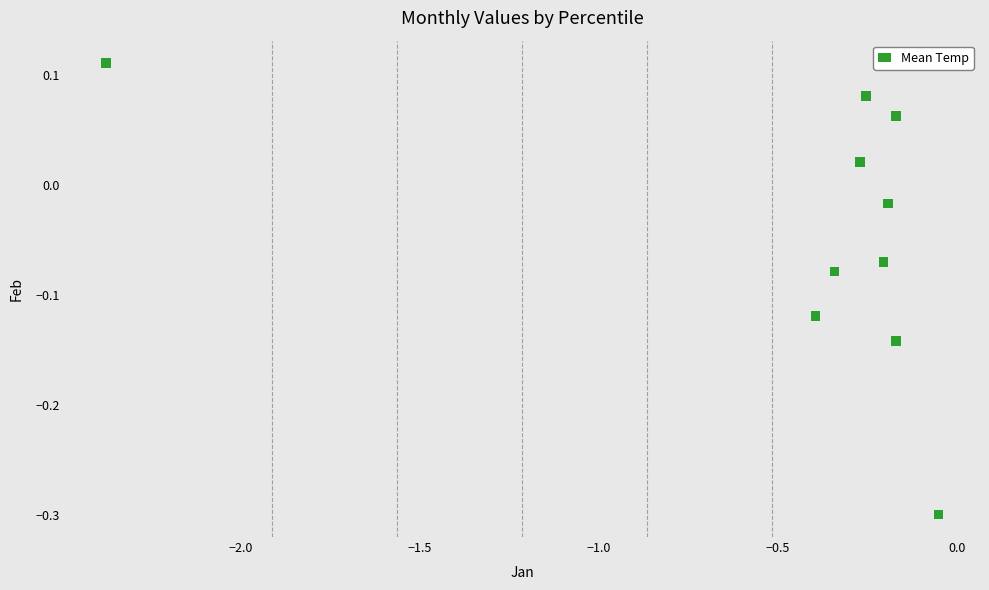

What is the range of Y values (max minus min)?

0.4